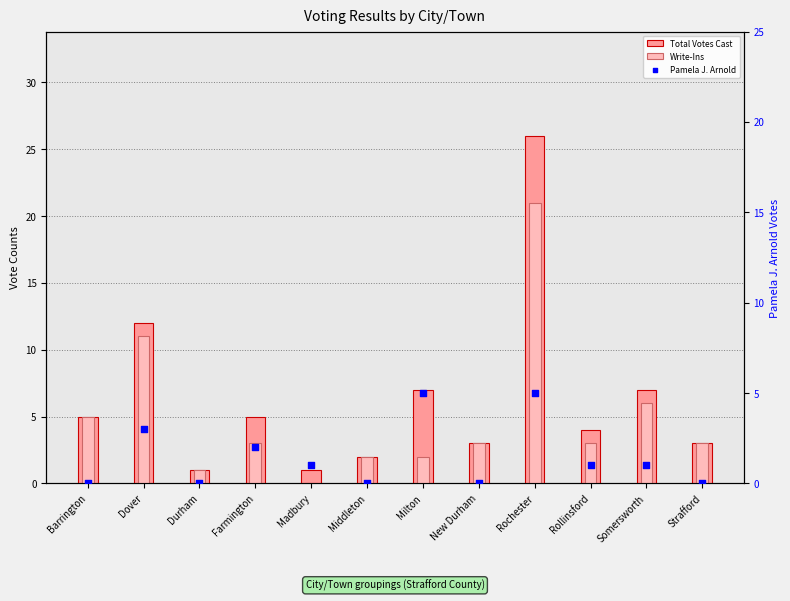

Which series reaches the minimum Y coordinate?

Write-Ins